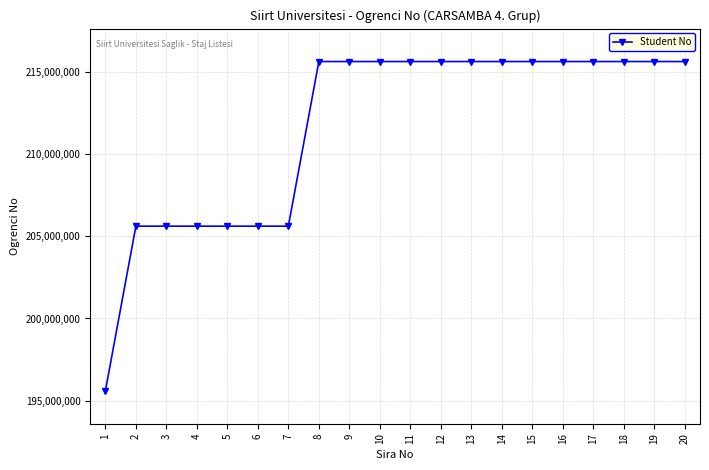

Which category has the lowest value across all series?

1